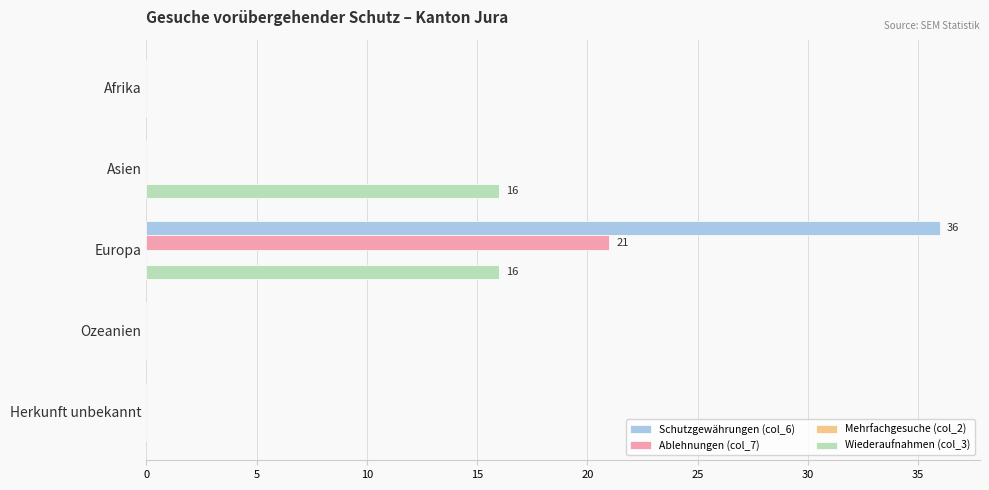

At which category is the sum across all series the highest?

Europa